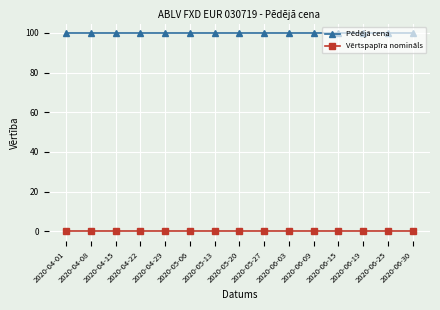

What is the greatest value displayed?

99.7